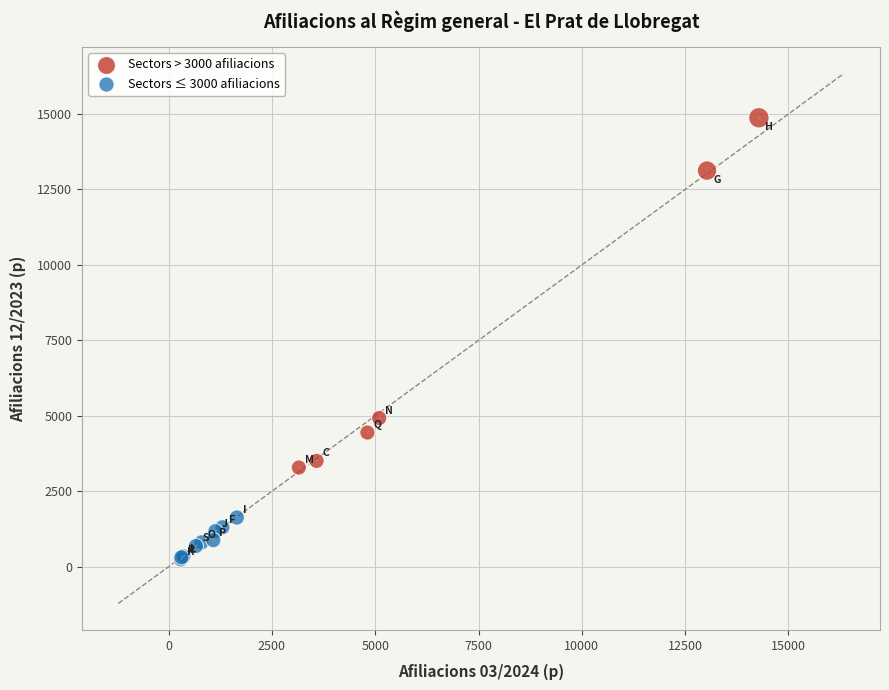

Which series has the widest spread of Y values?

Sectors > 3000 afiliacions